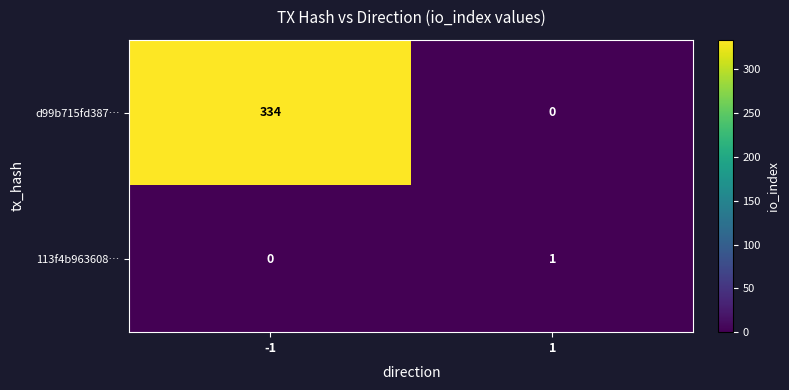

Which category has the highest value across all series?

-1